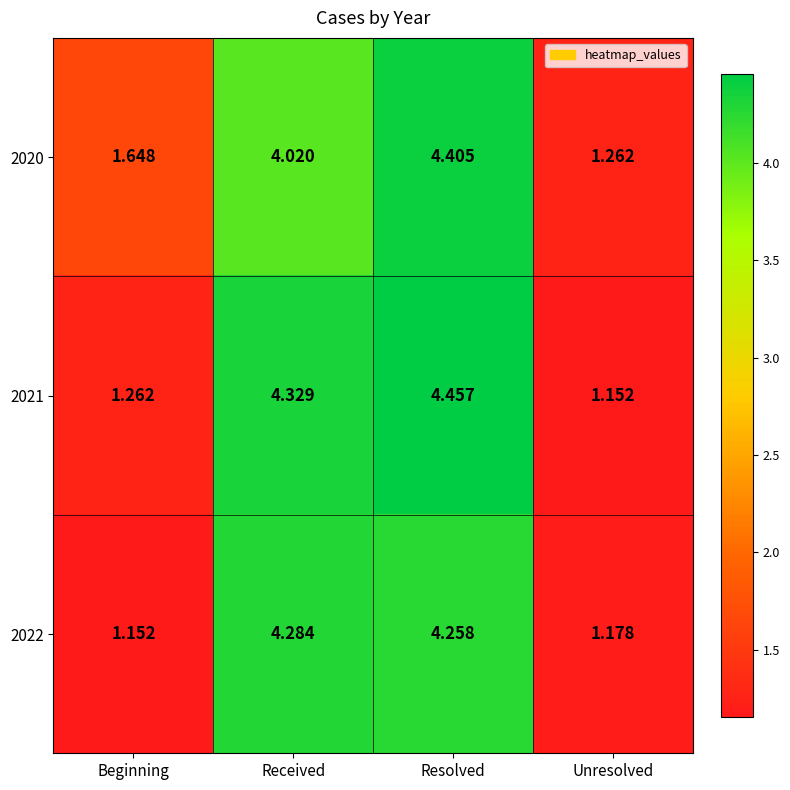

What is the spread (max minus min) of values at Unresolved?

0.1